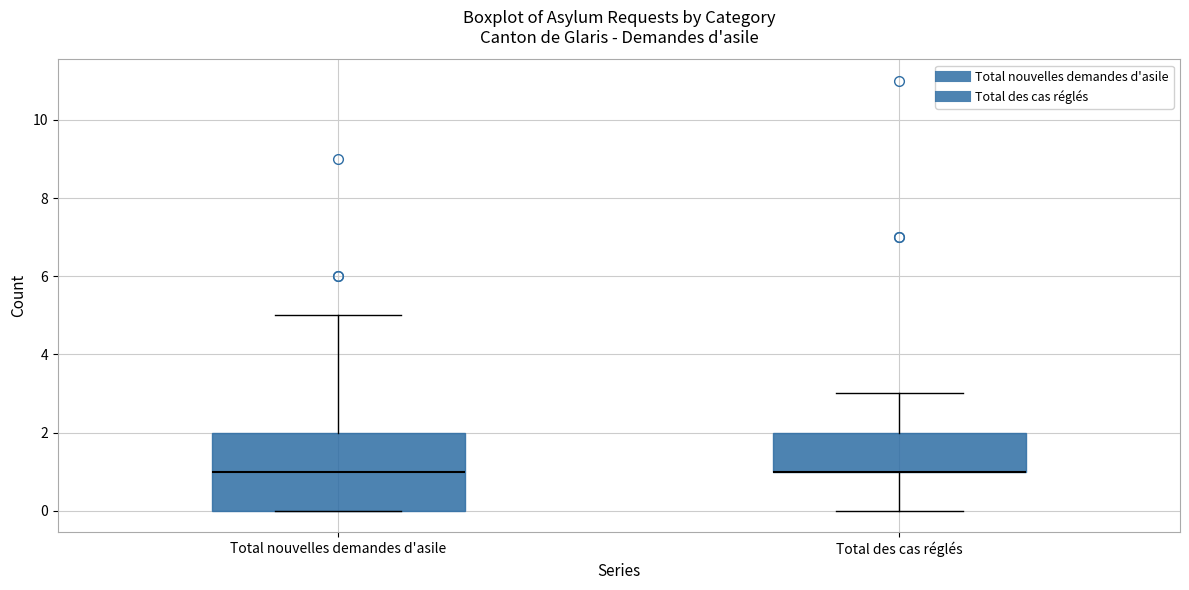

Reading left to right, transcribe this box plot: for each box, give where its median line is, the range the box spans, and where its two whiskers end, as read against the y-axis. The values are not printed on the chart, so give them approximately, as read against the axis.

Total nouvelles demandes d'asile: median 1, box 0 to 2, whiskers 0 to 5
Total des cas réglés: median 1 (drawn on the box's lower edge), box 1 to 2, whiskers 0 to 3